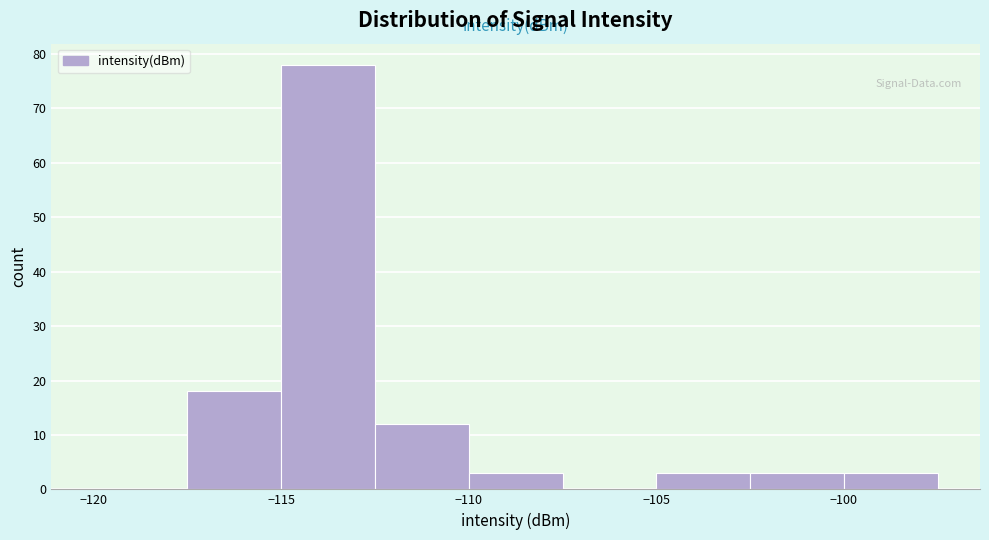

Over which range of the x-axis is the bar tallest?

-115.0 to -112.5